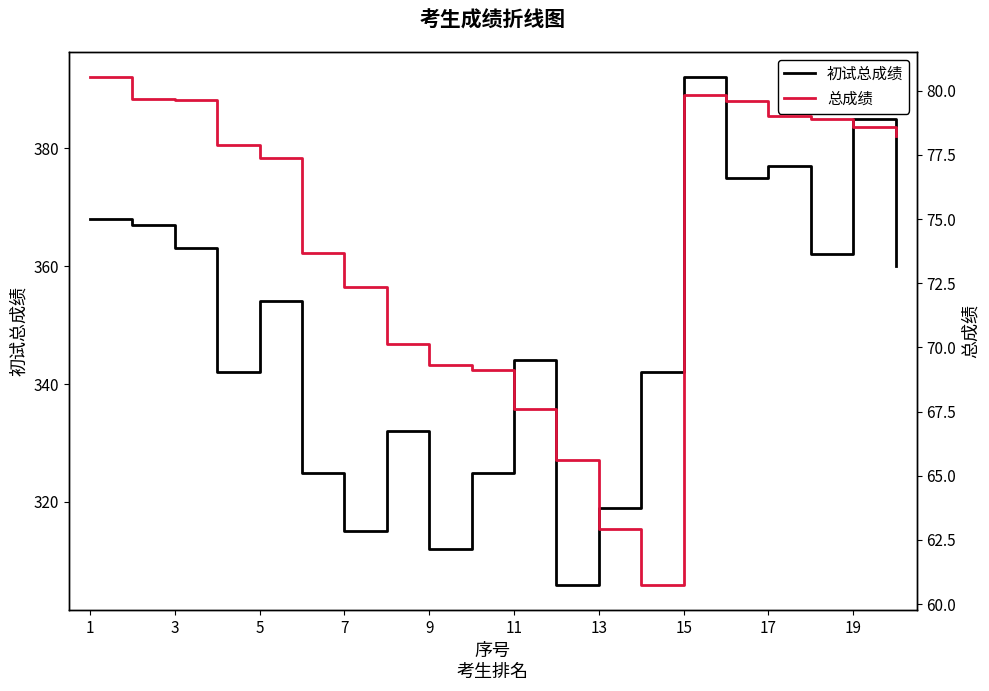

Where does the 总成绩 series first go above 77?

1